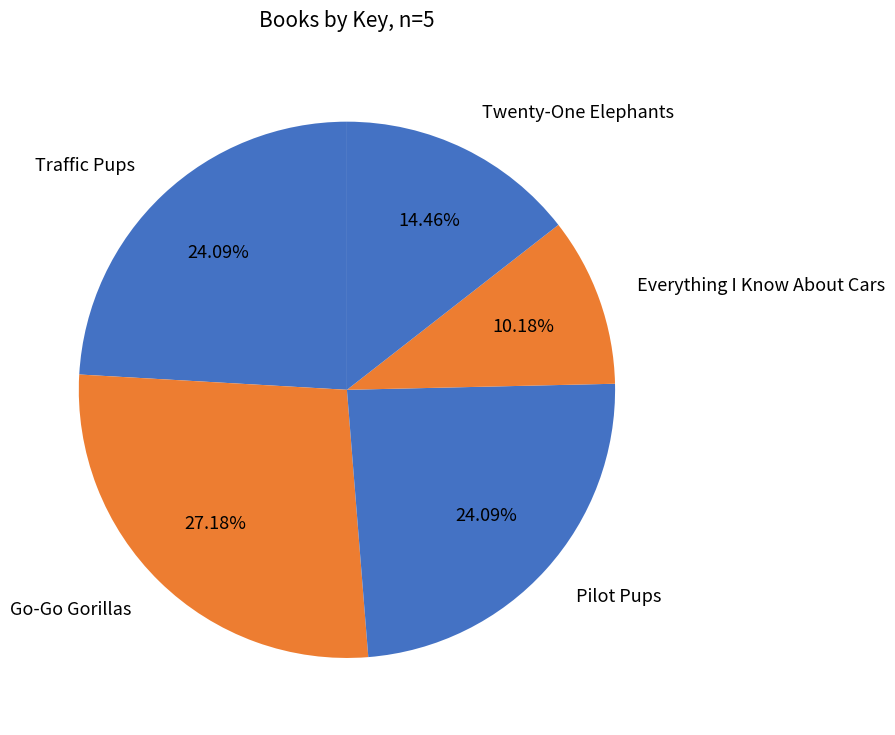

Combined, what portion of the pie is Go-Go Gorillas and Traffic Pups?

51.3%